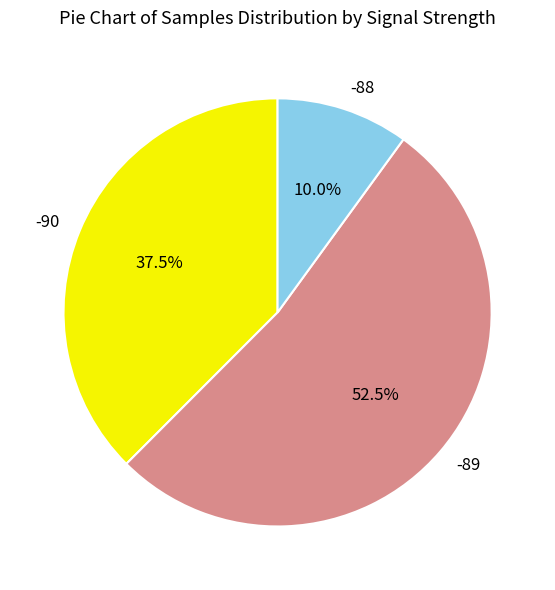

Rank the categories by value from lowest to highest.

-88, -90, -89